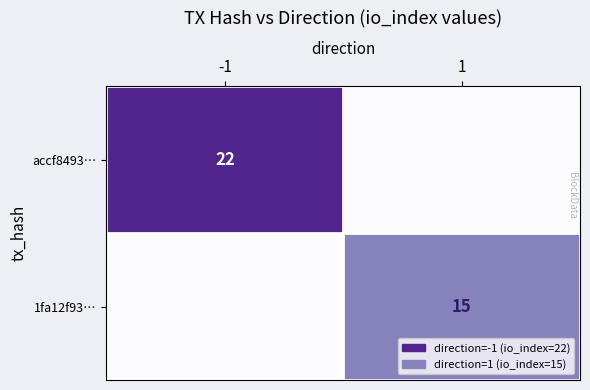

Is it true that 1fa12f93… equals 15 at 1?

True